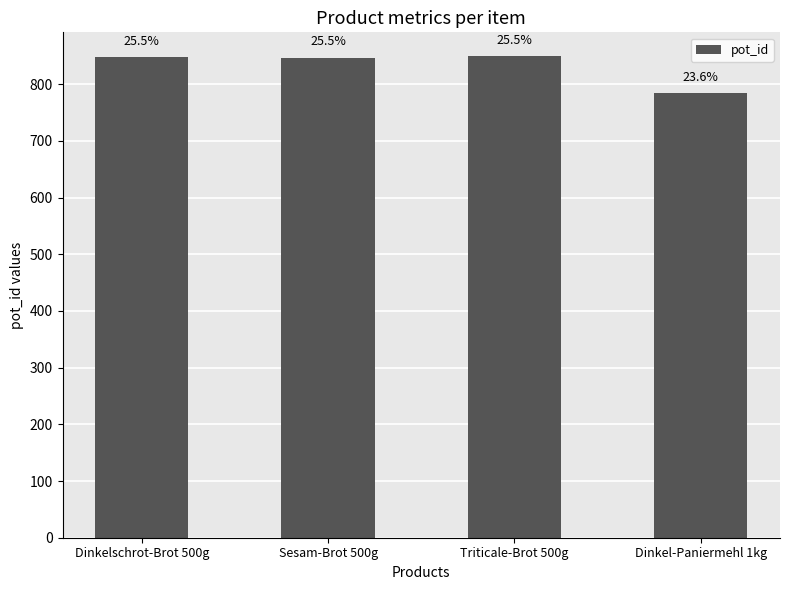

What is the ratio of the value at Triticale-Brot 500g to the value at Dinkel-Paniermehl 1kg?

1.1